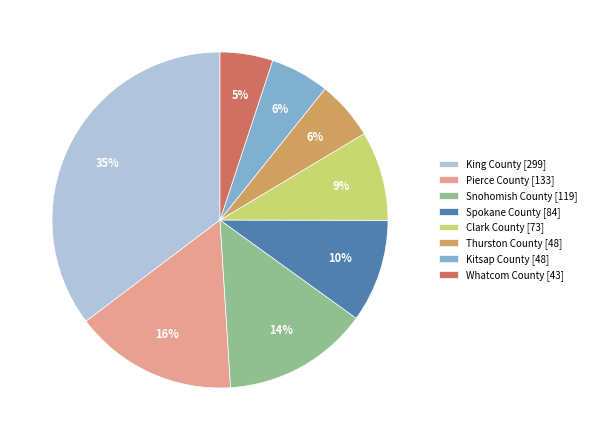

Does King County represent more than half of the total?

No